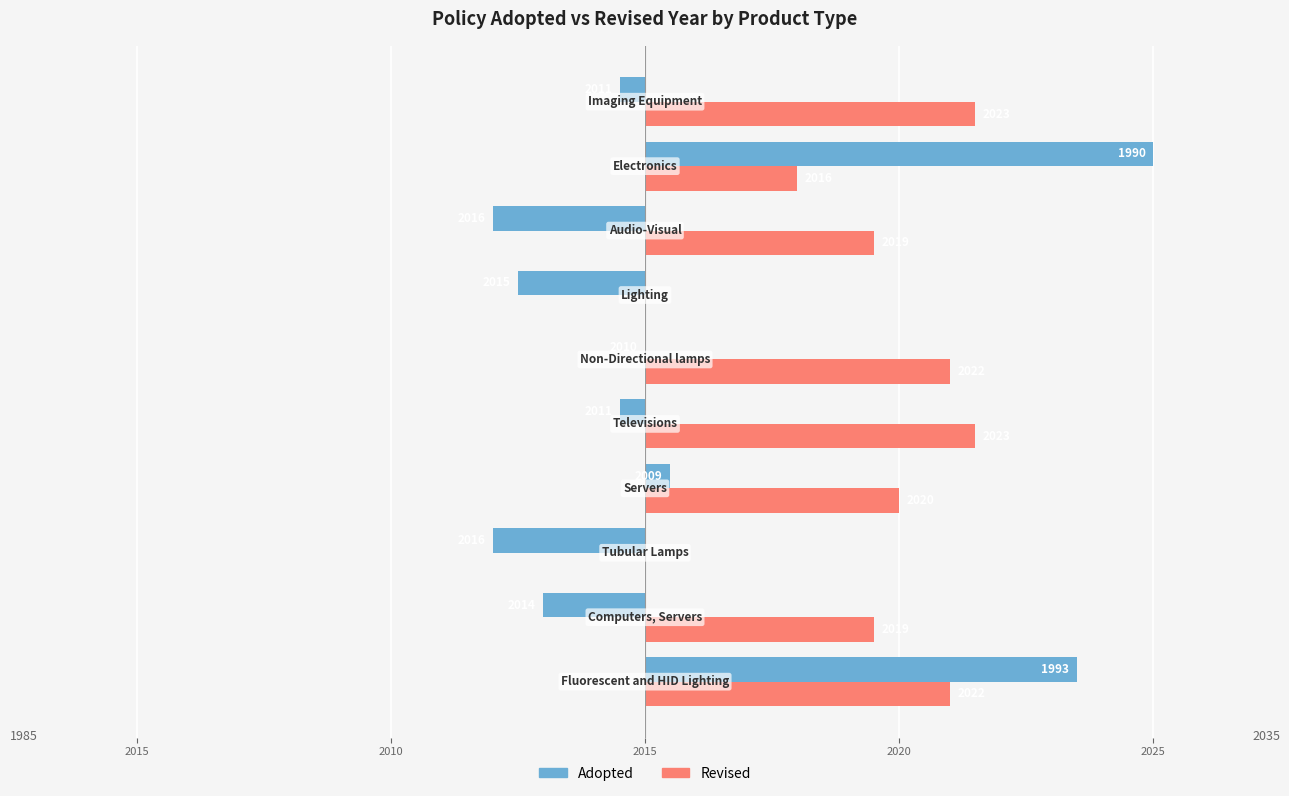

What are all the series names shown in the legend?

Adopted, Revised